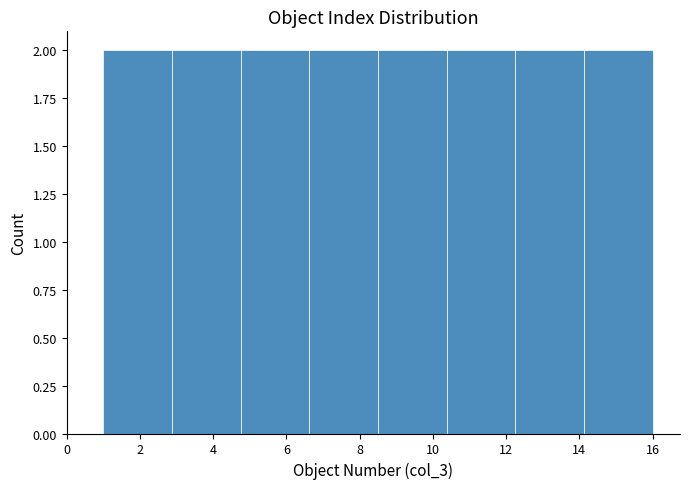

Reading left to right, transcribe this chart: for each bar, give the range it covers on the x-axis and its height. Neither the bar edges nor the heights are printed on the chart, so give them approximately, as read against the axes.

1.0 to 2.8: 2
2.8 to 4.8: 2
4.8 to 6.6: 2
6.6 to 8.6: 2
8.6 to 10.4: 2
10.4 to 12.2: 2
12.2 to 14.2: 2
14.2 to 16.0: 2